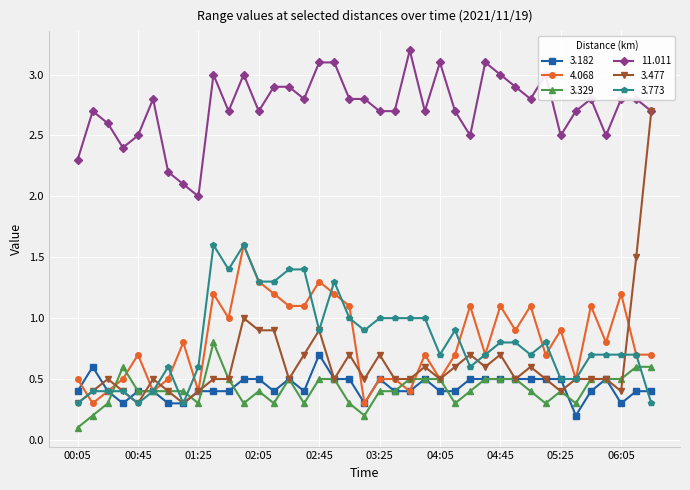

True or false: 11.011 and 3.329 intersect in this chart.

False